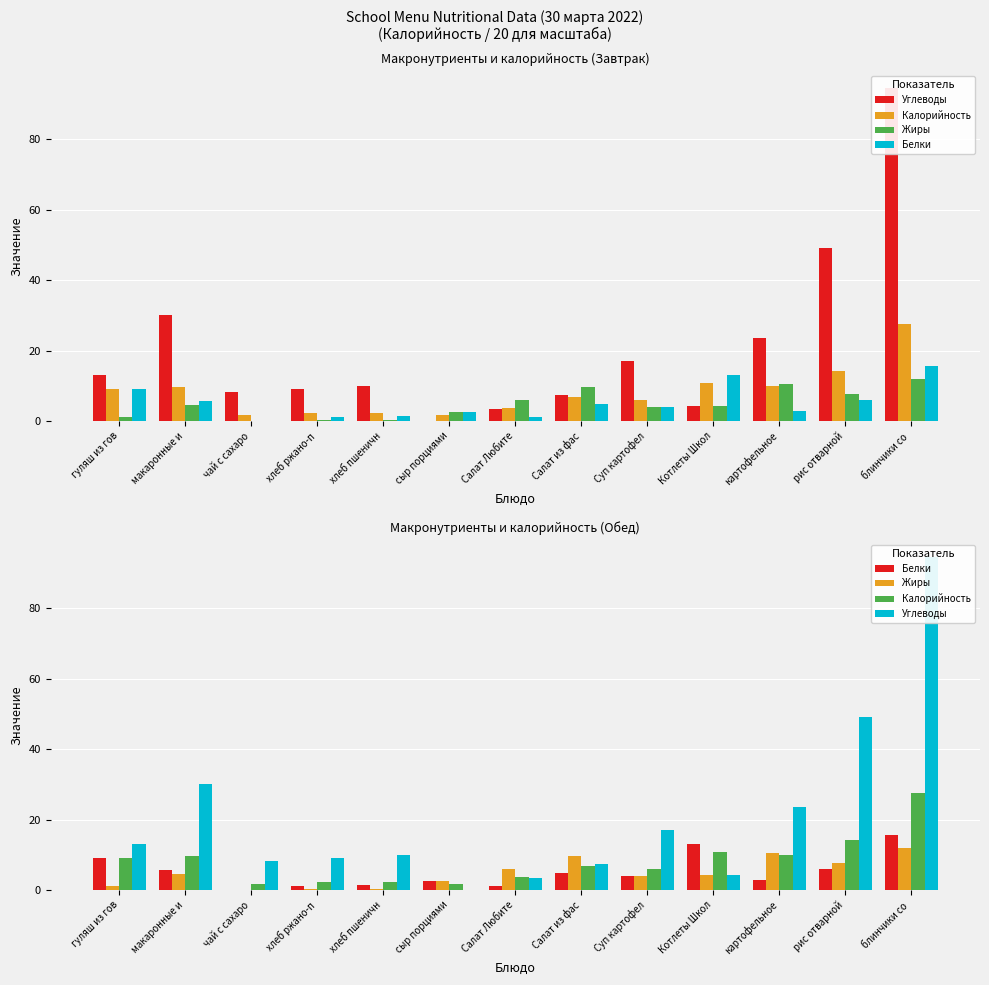

List the series in order of their peak value, lowest first.

Жиры, Белки, Калорийность, Углеводы